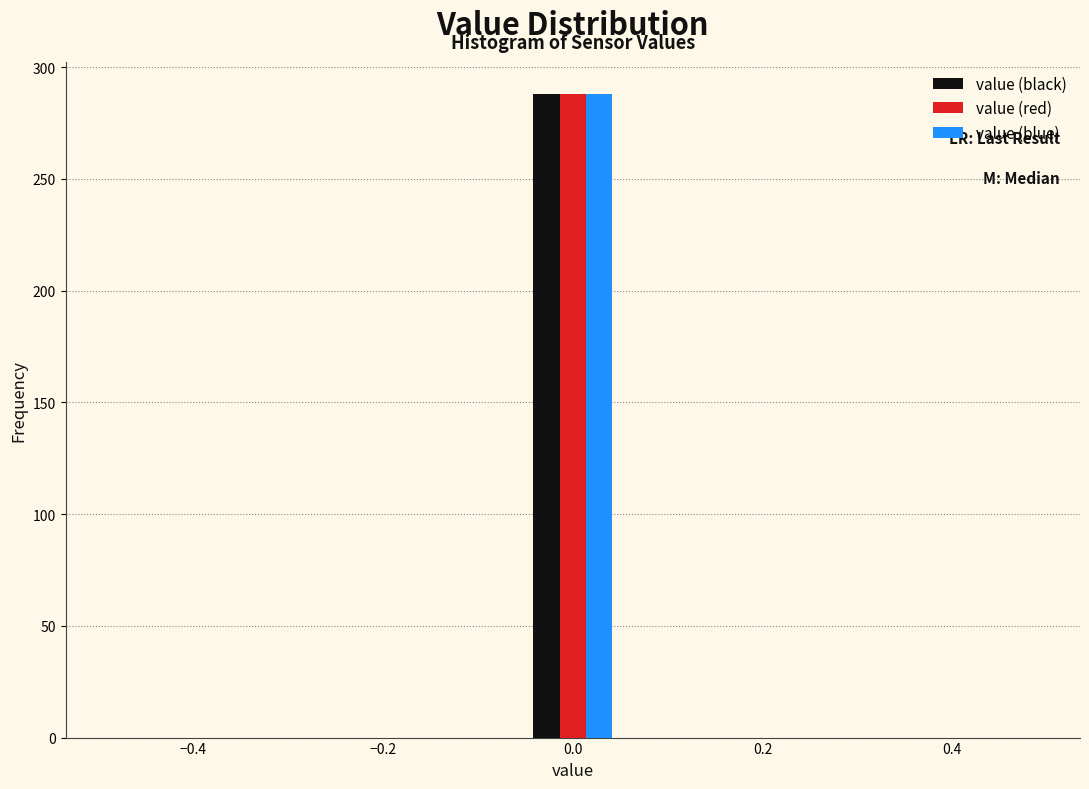

In the value (blue) series, which range on the x-axis has the tallest bar?

-0.06 to 0.06